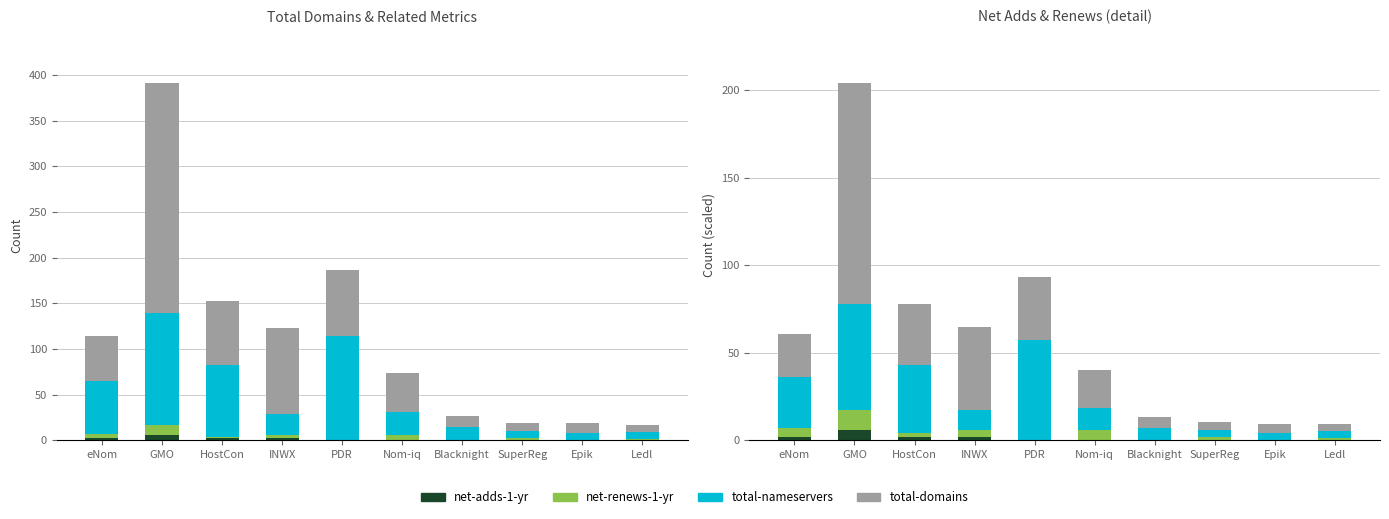

Where is total-nameservers nearest to the value 32?

eNom